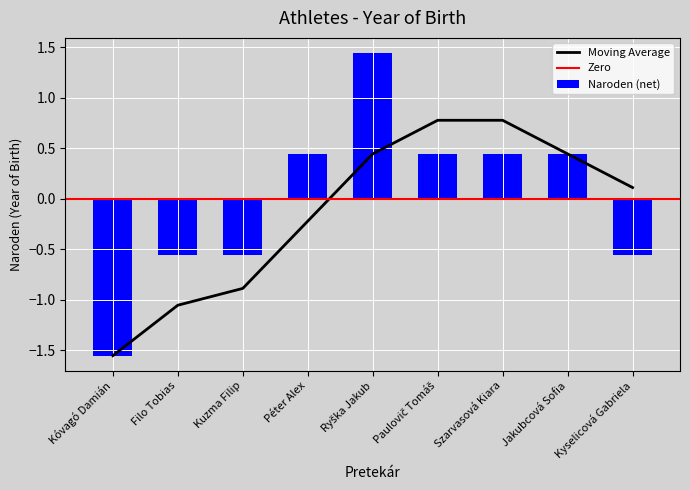

Where does the data first go above 0?

Péter Alex